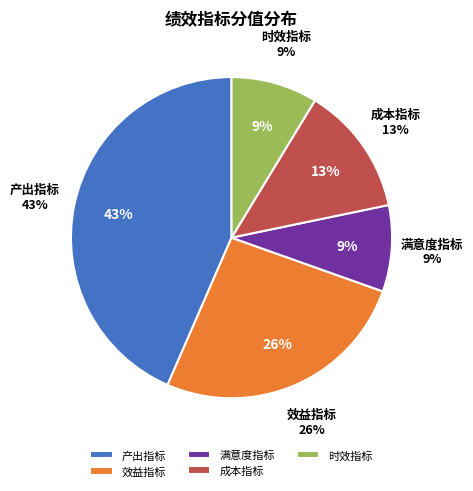

Which slice is the largest?

产出指标